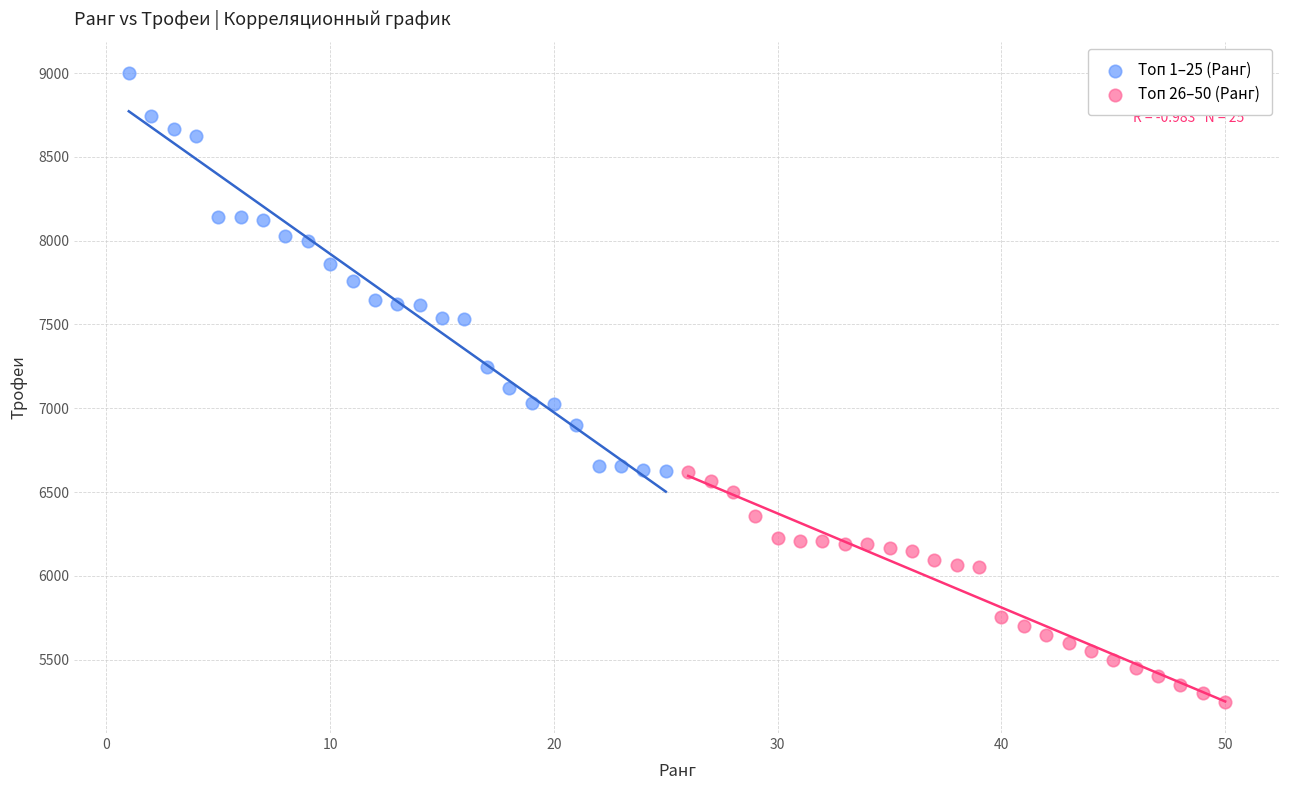

Which series reaches the maximum Y coordinate?

Топ 1–25 (Ранг)